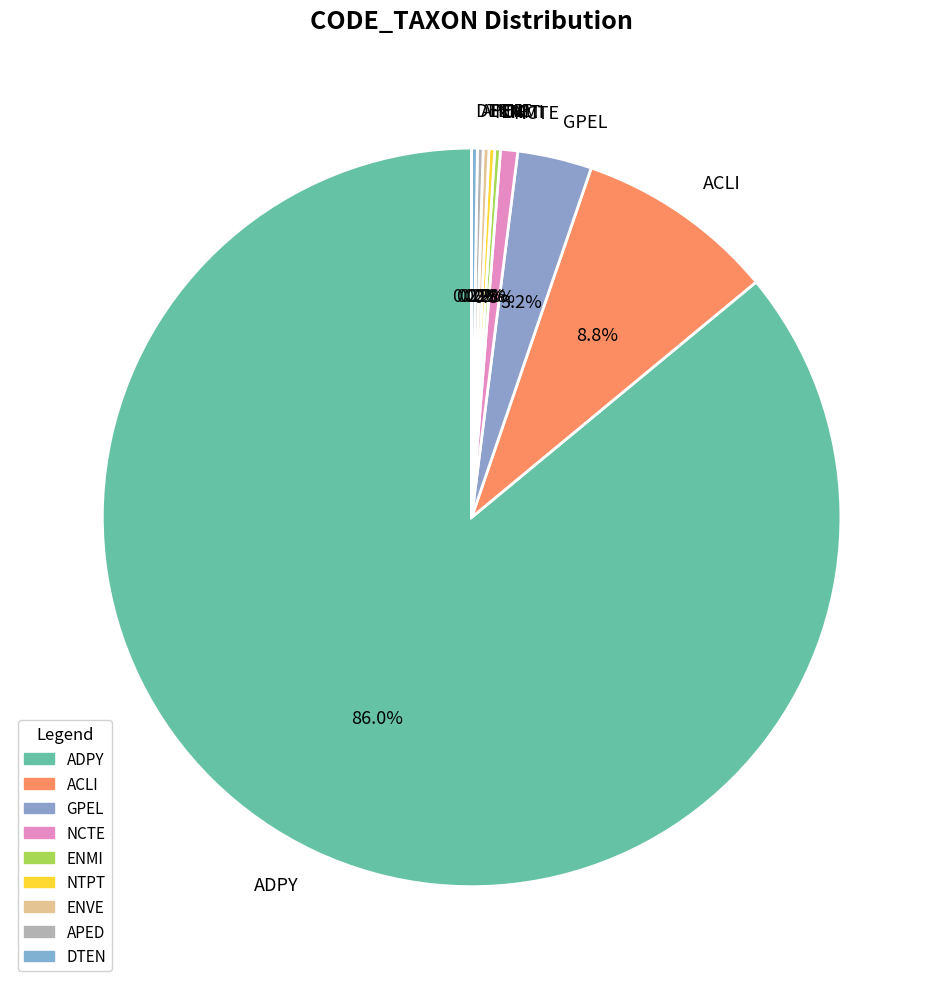

Does any single category account for the majority?

Yes